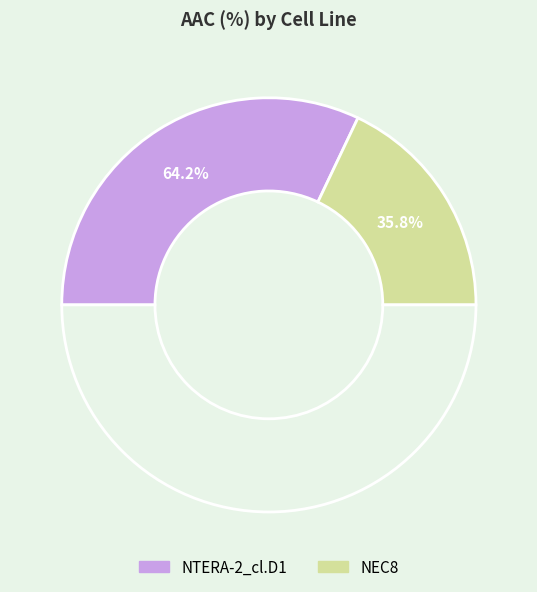

The NTERA-2_cl.D1 slice represents 72% of the pie. True or false?

False